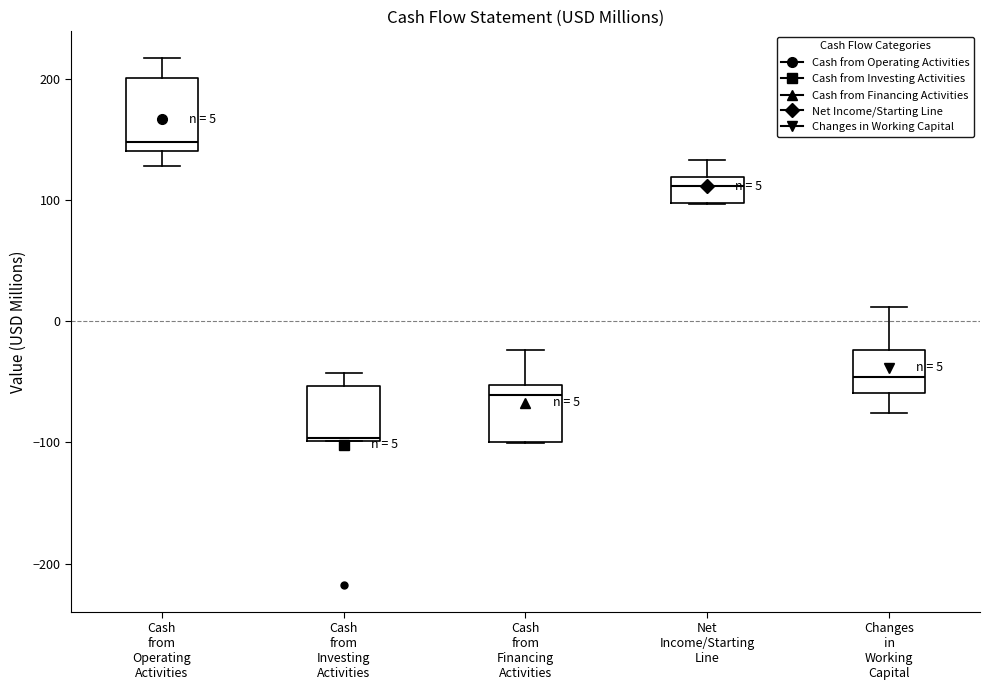

Which box is the tallest, from its lower edge to its upper edge?

Cash from Operating Activities